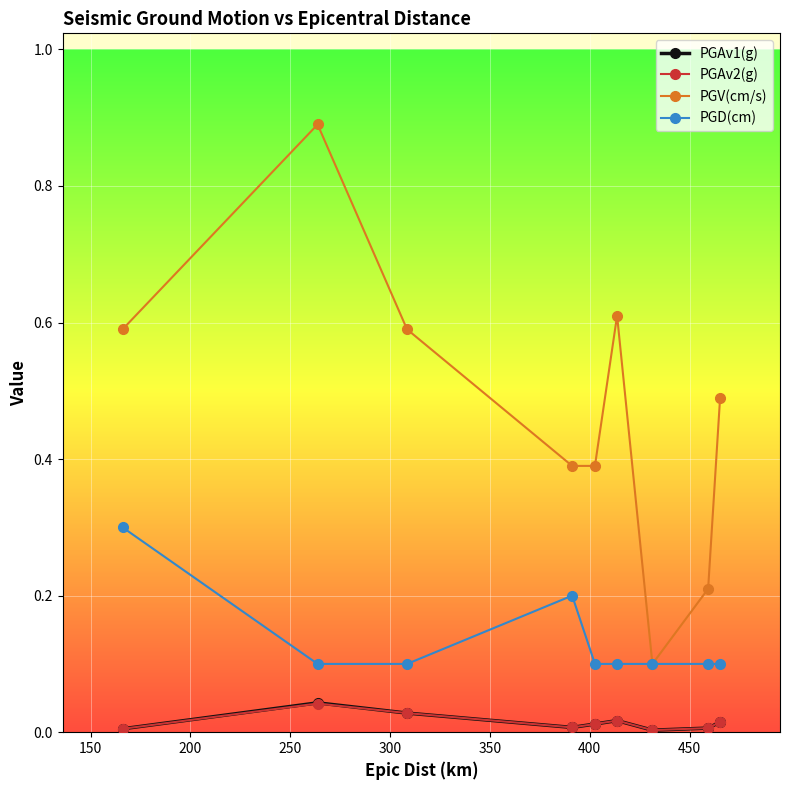

What is the maximum value shown in the chart?

0.9